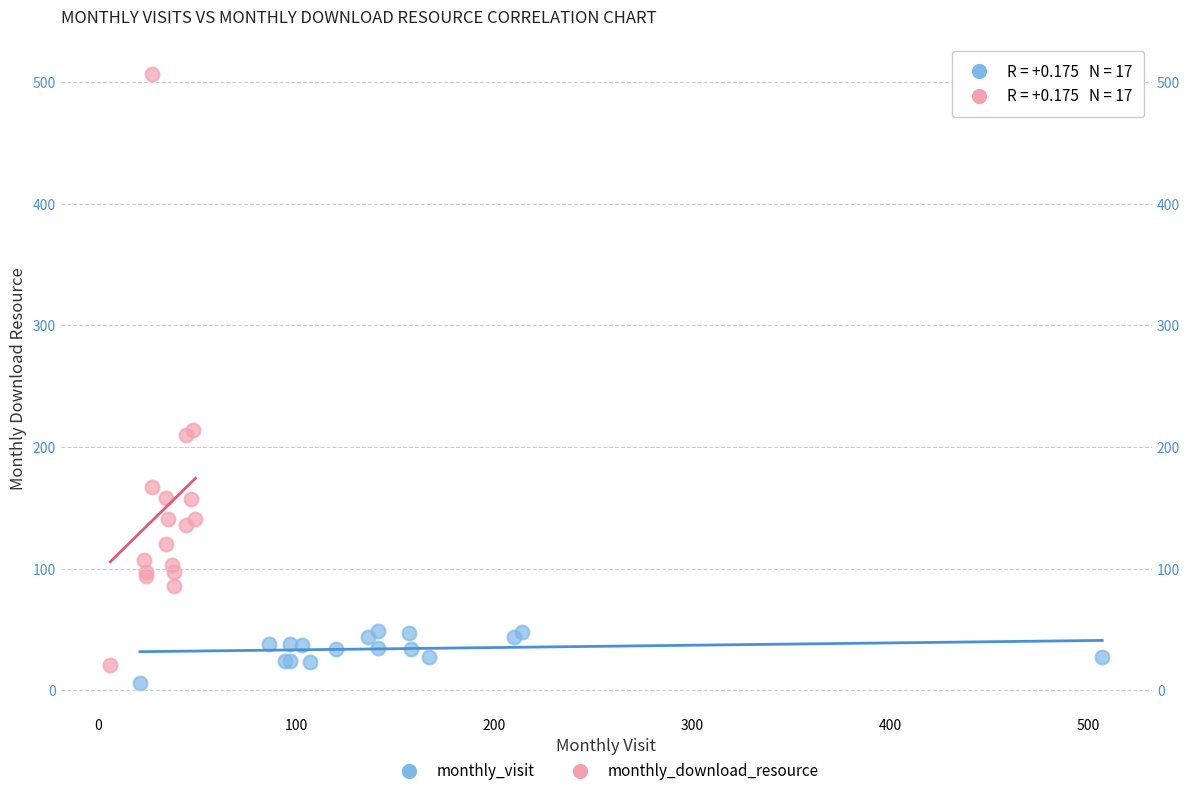

Which series contains the lowest Y value?

monthly_visit